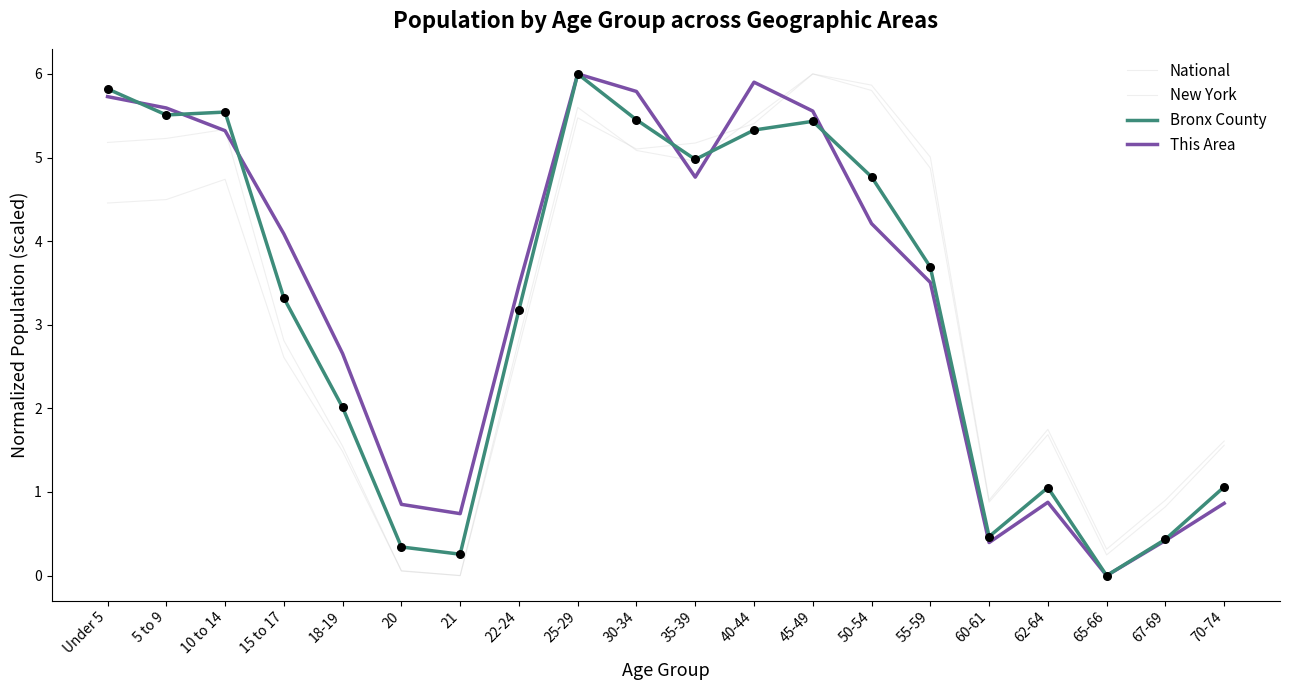

How many lines are shown in the chart?

4